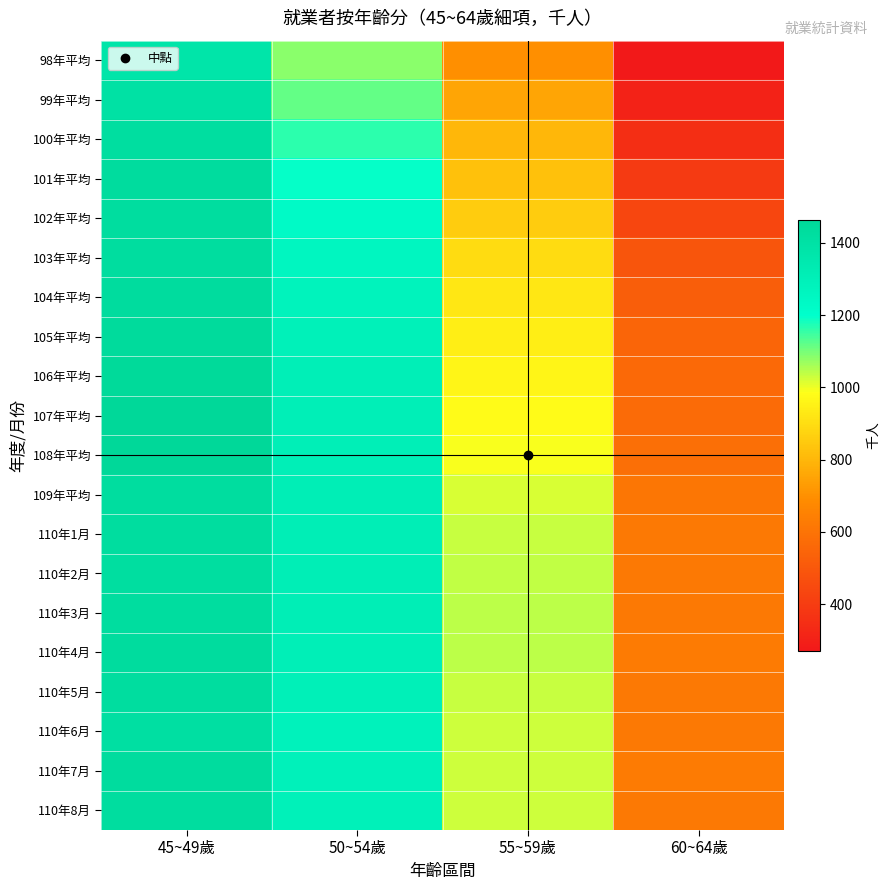

Reading left to right, extract all data points from this chart.

98年平均: 45~49歲=1379	50~54歲=1083	55~59歲=697	60~64歲=271
99年平均: 45~49歲=1401	50~54歲=1116	55~59歲=751	60~64歲=305
100年平均: 45~49歲=1425	50~54歲=1162	55~59歲=799	60~64歲=347
101年平均: 45~49歲=1434	50~54歲=1197	55~59歲=829	60~64歲=394
102年平均: 45~49歲=1430	50~54歲=1230	55~59歲=855	60~64歲=438
103年平均: 45~49歲=1431	50~54歲=1262	55~59歲=898	60~64歲=493
104年平均: 45~49歲=1436	50~54歲=1278	55~59歲=925	60~64歲=523
105年平均: 45~49歲=1441	50~54歲=1295	55~59歲=944	60~64歲=547
106年平均: 45~49歲=1453	50~54歲=1302	55~59歲=963	60~64歲=561
107年平均: 45~49歲=1464	50~54歲=1305	55~59歲=979	60~64歲=572
108年平均: 45~49歲=1462	50~54歲=1310	55~59歲=993	60~64歲=586
109年平均: 45~49歲=1431	50~54歲=1312	55~59歲=1019	60~64歲=608
110年1月: 45~49歲=1427	50~54歲=1311	55~59歲=1035	60~64歲=623
110年2月: 45~49歲=1426	50~54歲=1311	55~59歲=1036	60~64歲=621
110年3月: 45~49歲=1427	50~54歲=1313	55~59歲=1040	60~64歲=623
110年4月: 45~49歲=1435	50~54歲=1310	55~59歲=1040	60~64歲=629
110年5月: 45~49歲=1428	50~54歲=1298	55~59歲=1034	60~64歲=623
110年6月: 45~49歲=1416	50~54歲=1285	55~59歲=1028	60~64歲=622
110年7月: 45~49歲=1432	50~54歲=1288	55~59歲=1028	60~64歲=626
110年8月: 45~49歲=1430	50~54歲=1295	55~59歲=1029	60~64歲=624